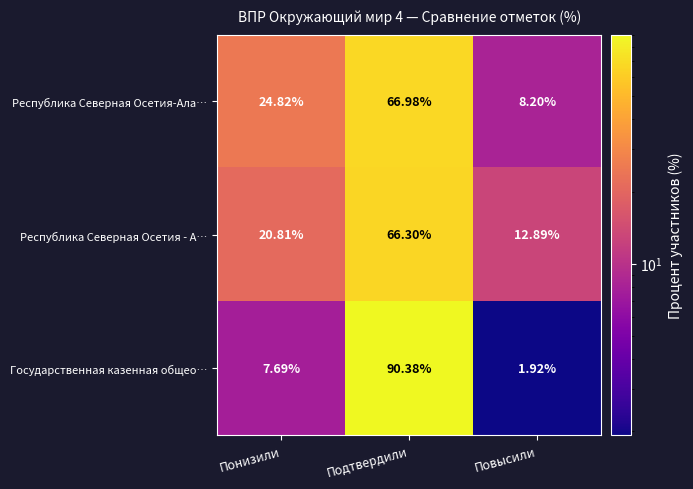

At which category is the sum across all series the highest?

Подтвердили